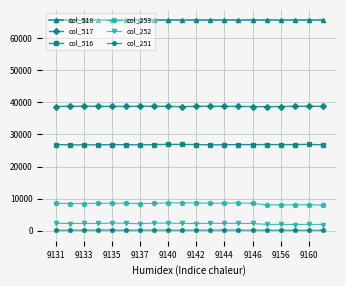

What is the maximum value shown in the chart?

65535